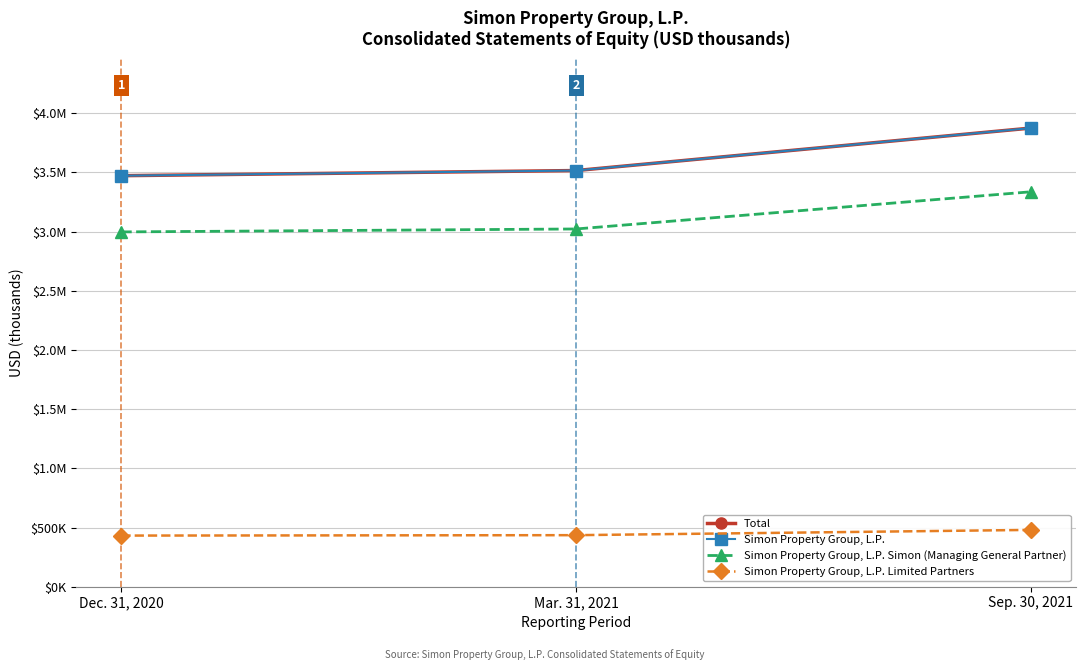

What are all the series names shown in the legend?

Total, Simon Property Group, L.P., Simon Property Group, L.P. Simon (Managing General Partner), Simon Property Group, L.P. Limited Partners